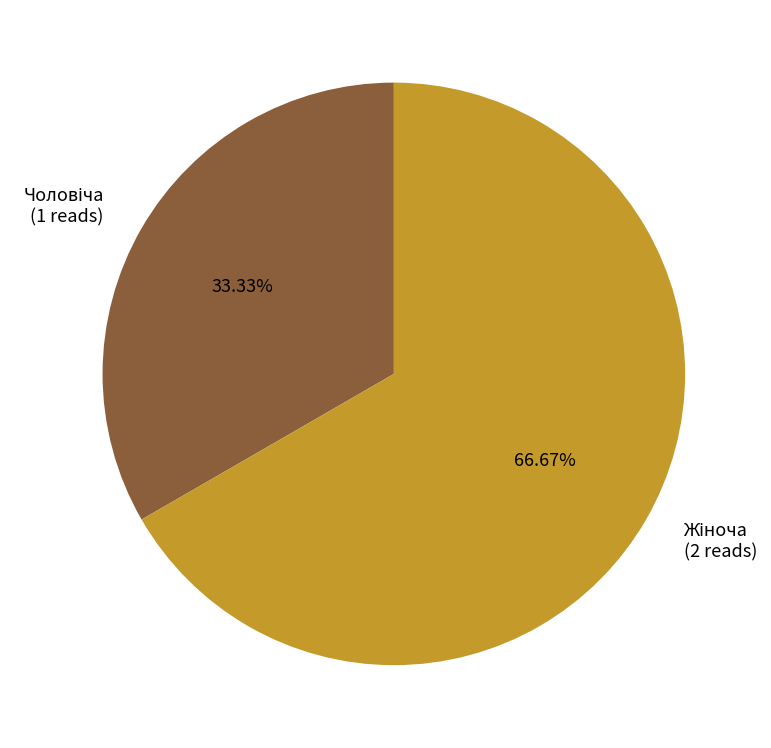

Does any single category account for the majority?

Yes